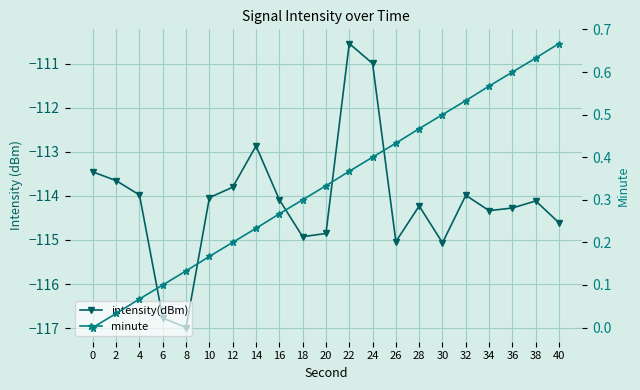

How many data points in intensity(dBm) are above -114?

8